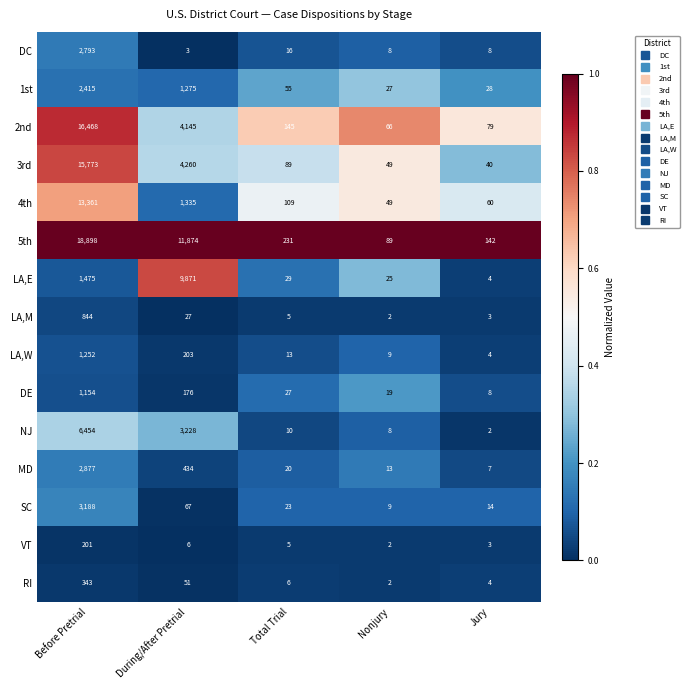

Where does the VT series first go above 5?

Before Pretrial